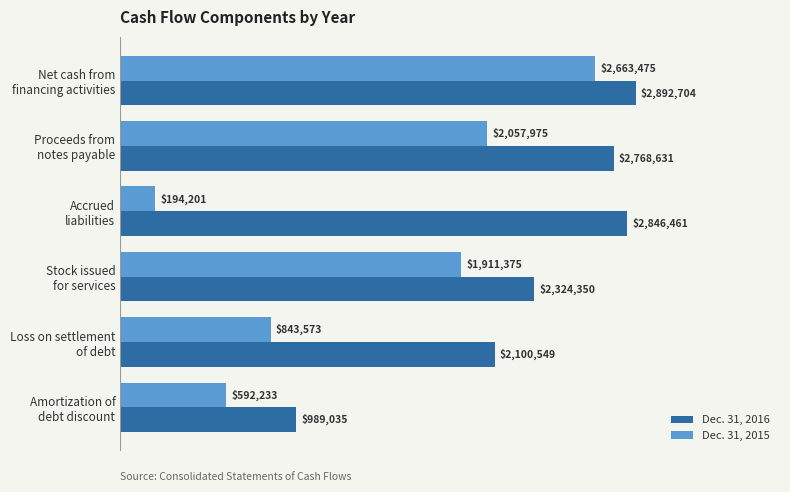

What are all the series names shown in the legend?

Dec. 31, 2016, Dec. 31, 2015